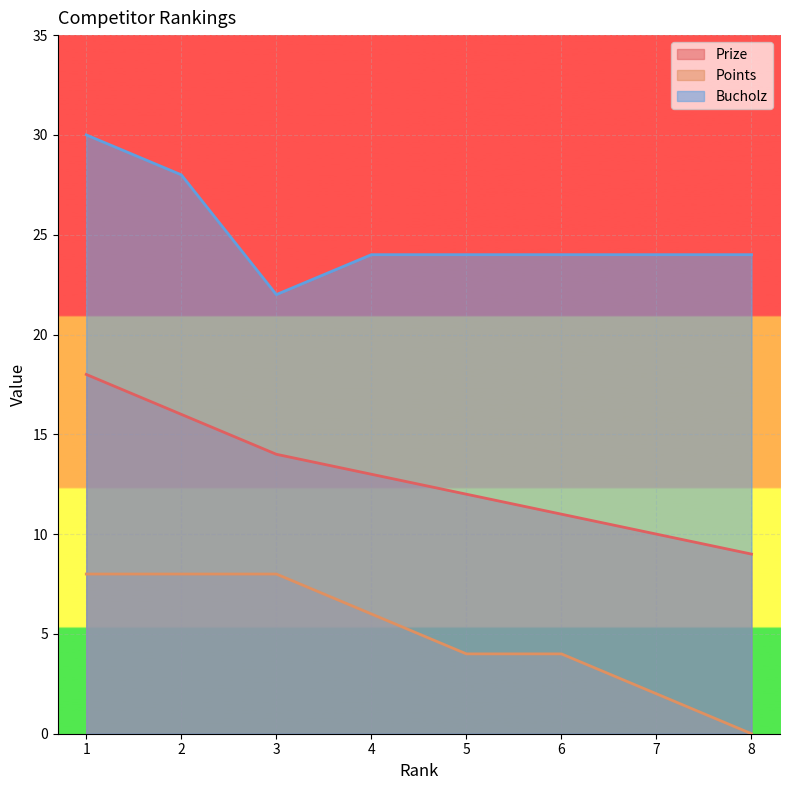

True or false: Prize has a value of 24 at 3.

False